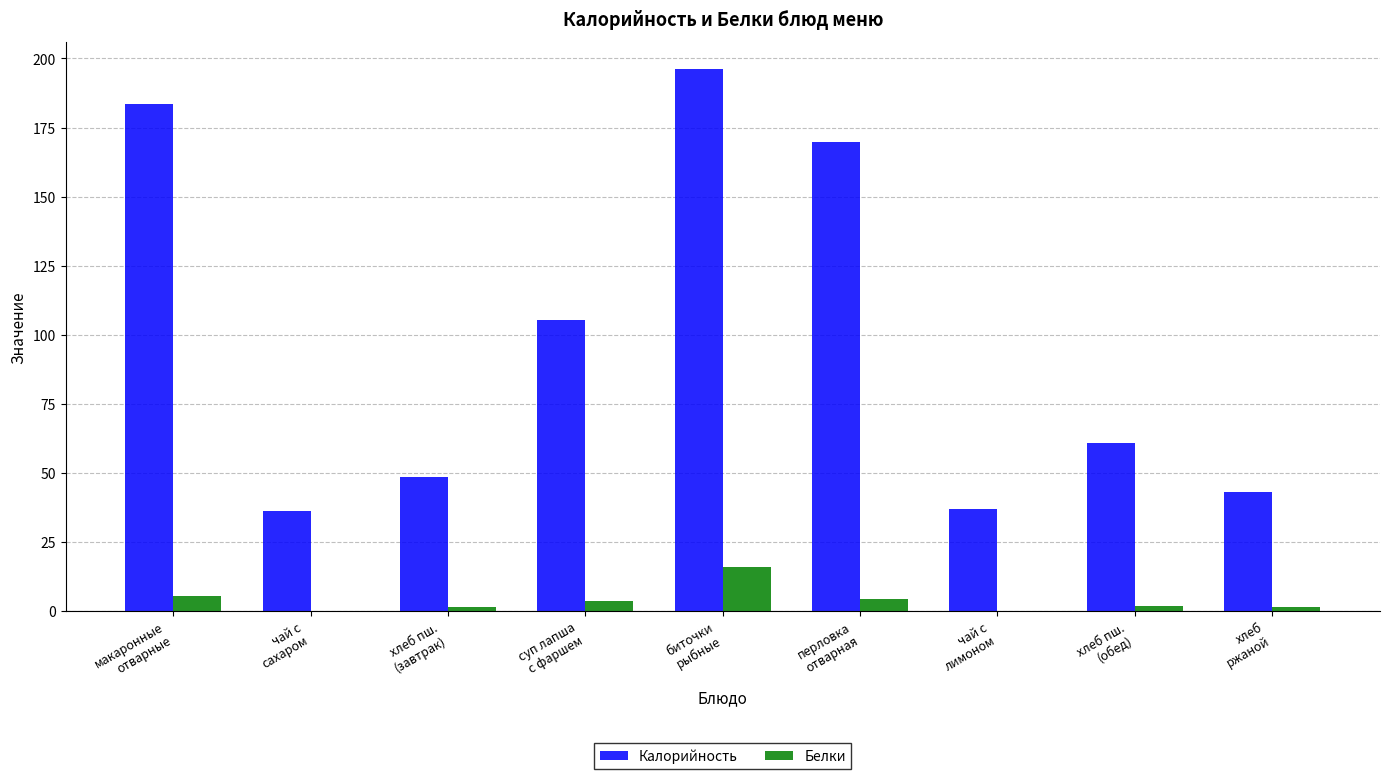

What is the sum of all Белки values?

34.4